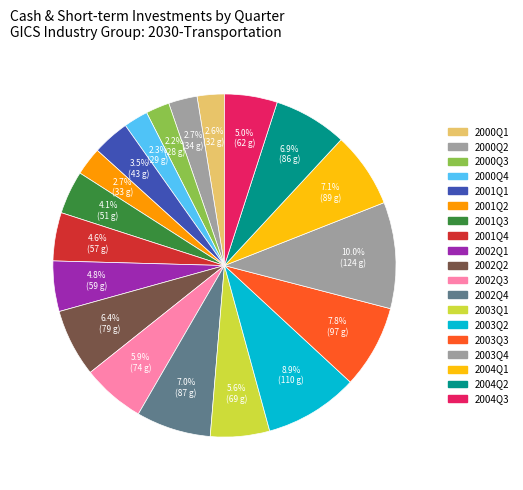

Count the number of slices in the pie.

19